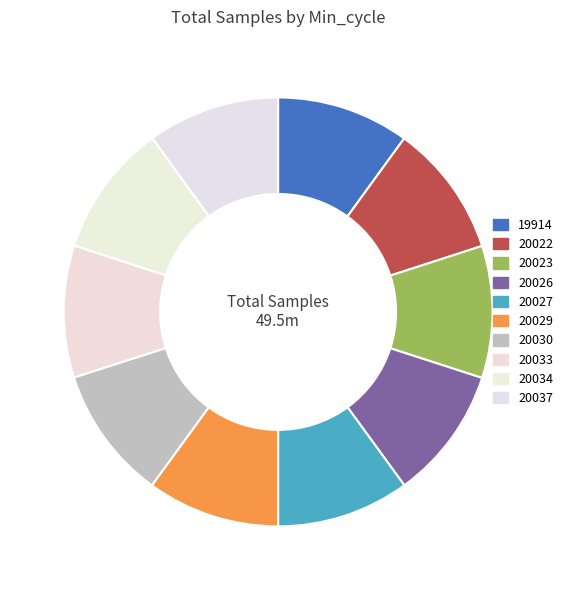

How much of the chart is everything except 20026?

90.0%